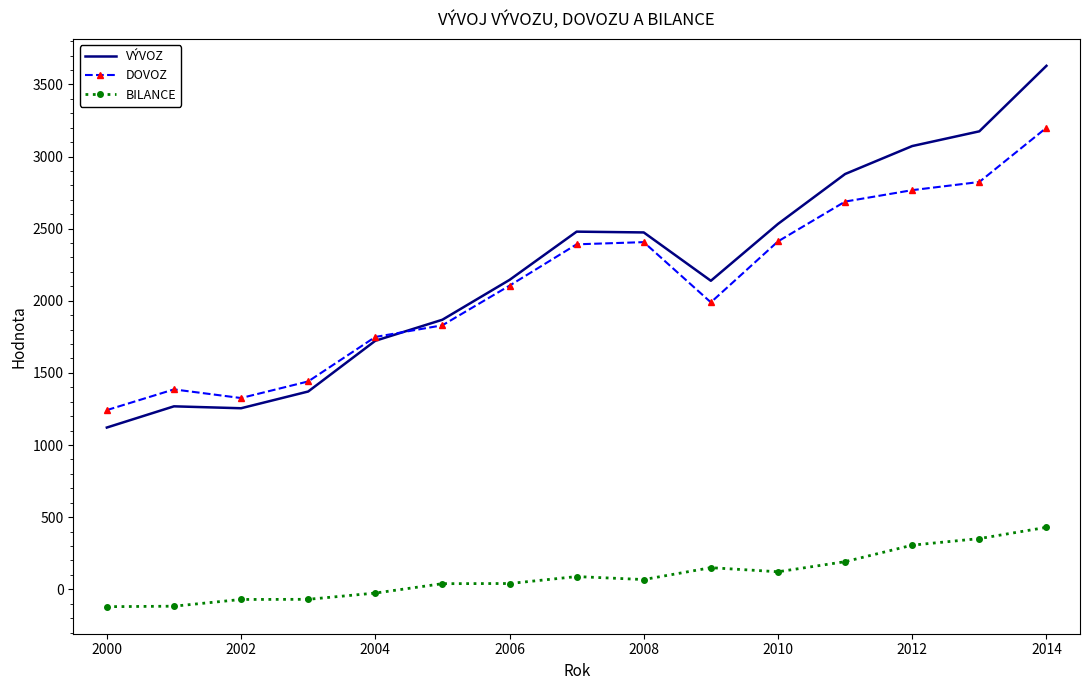

What are all the series names shown in the legend?

VÝVOZ, DOVOZ, BILANCE